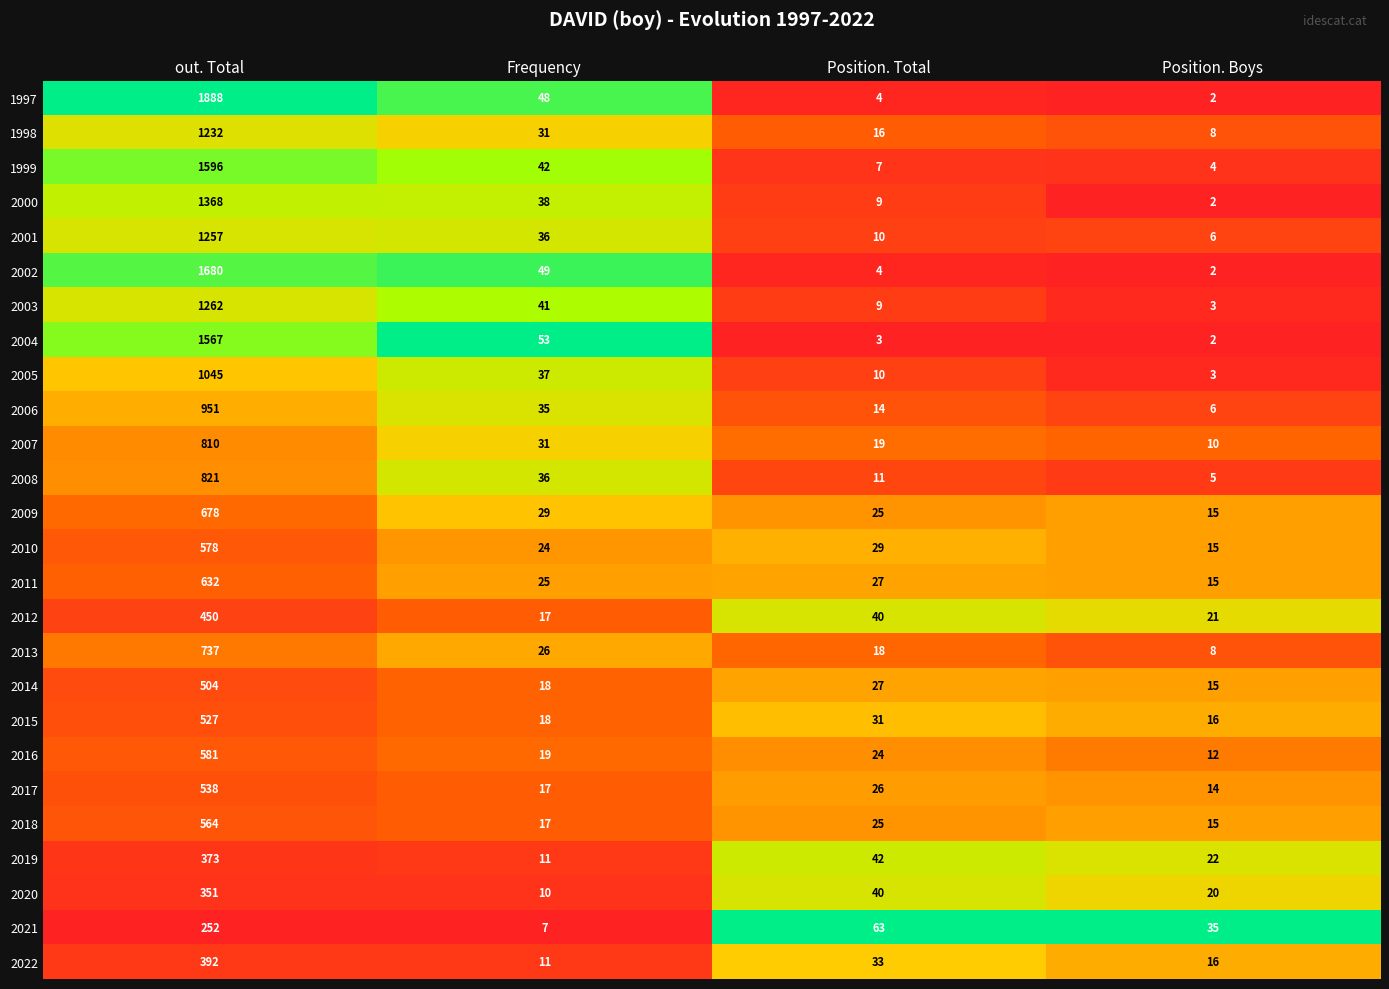

True or false: 2002 has a value of 3 at Position. Total.

False